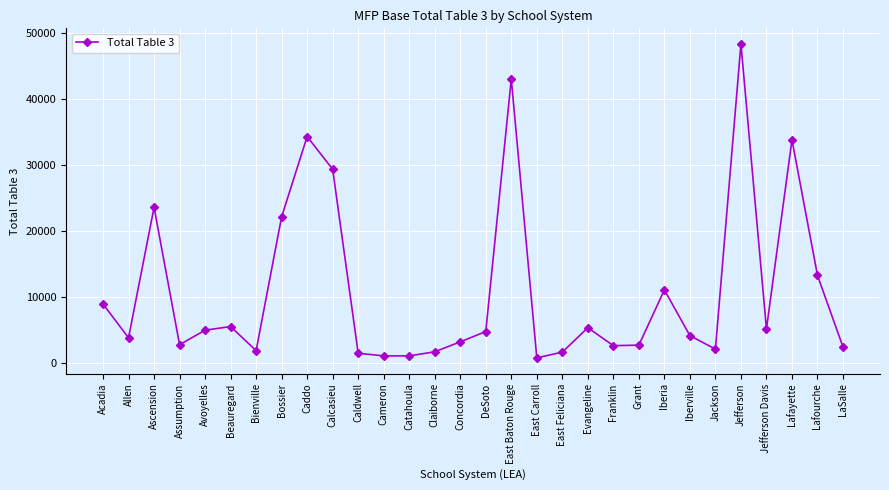

True or false: there are more than 1 points higher than both neighbors.

True